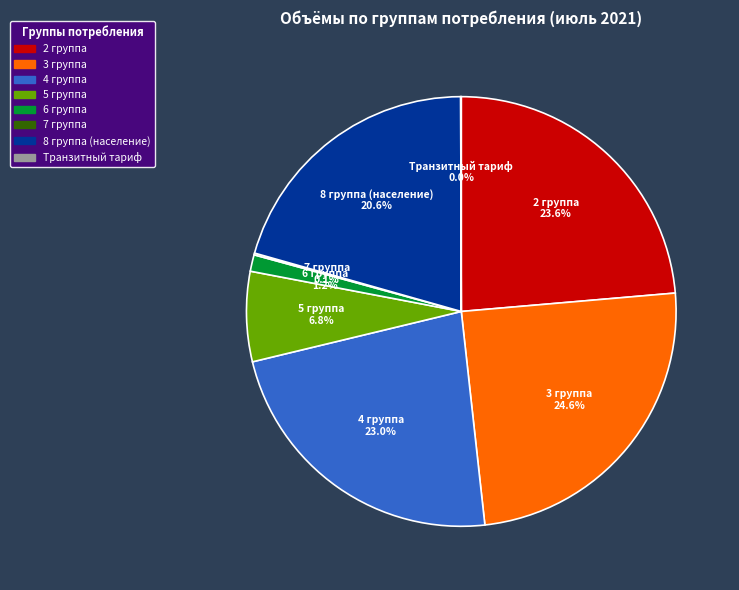

Approximately how many times larger is the value at 2 группа compared to 5 группа?

3.5